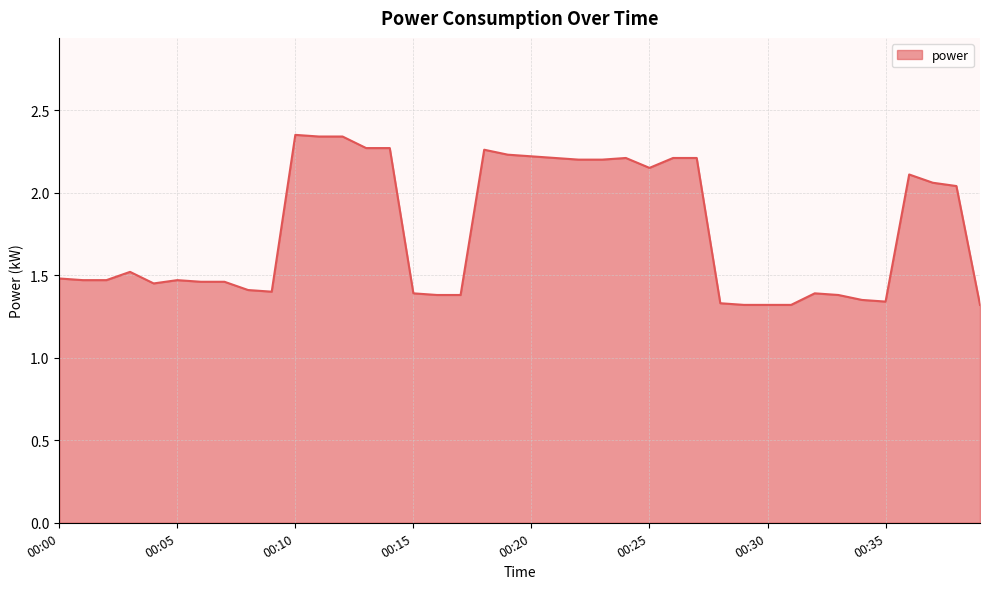

What is the difference between the maximum and minimum values?

1.0